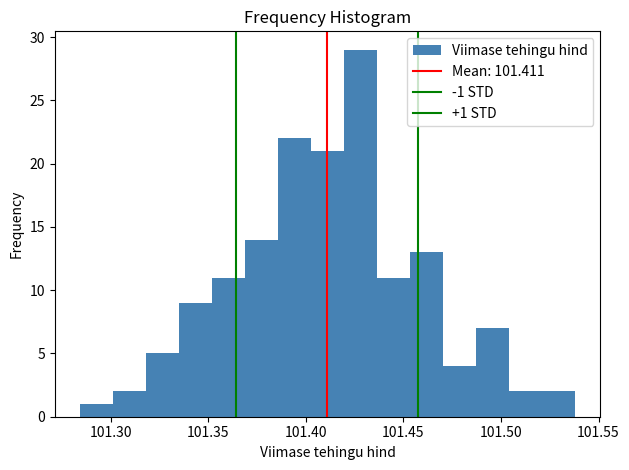

Read against the x-axis, roughly where is the centre of the tallest bar?

101.430